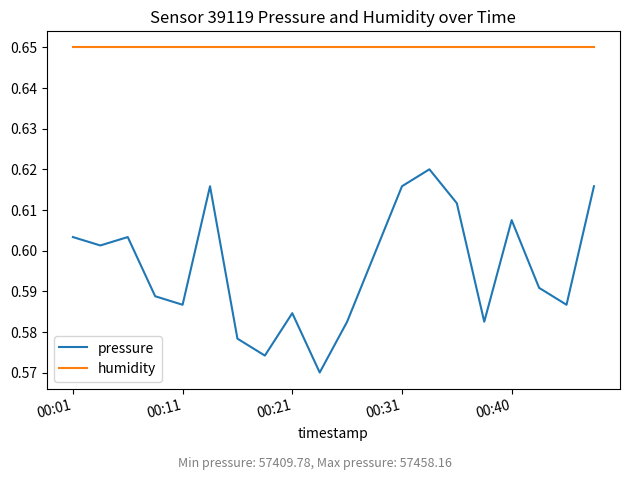

Which series has the widest spread of values?

pressure